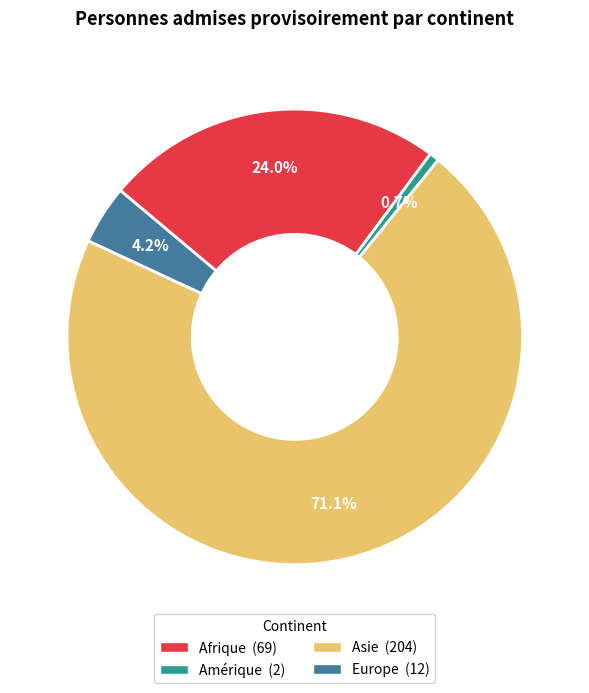

Is it true that Afrique is 24% of the pie?

True